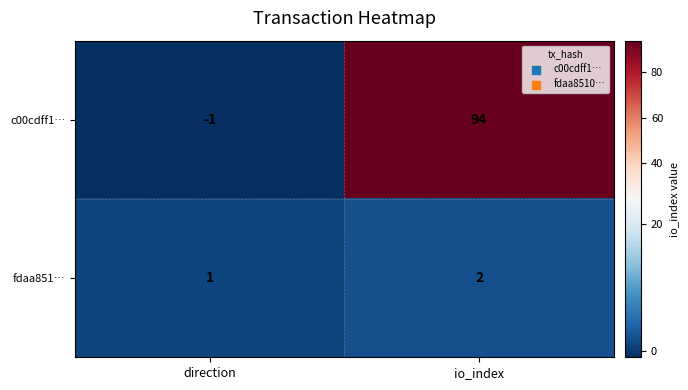

Which series changed the most between direction and io_index?

c00cdff1…